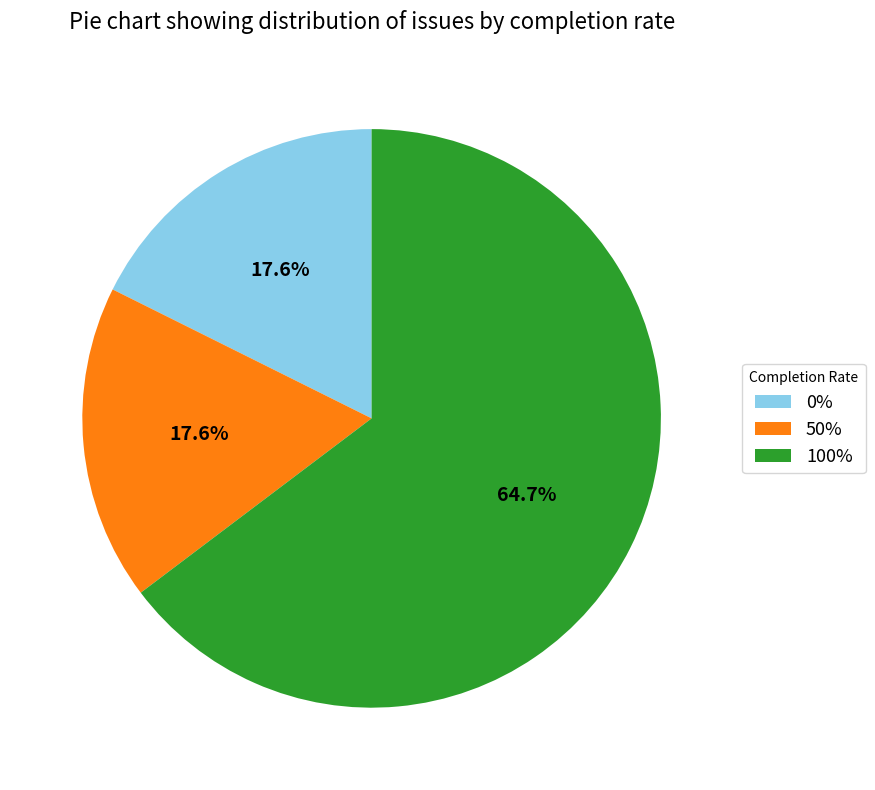

What percentage is NOT represented by 0%?

82.4%